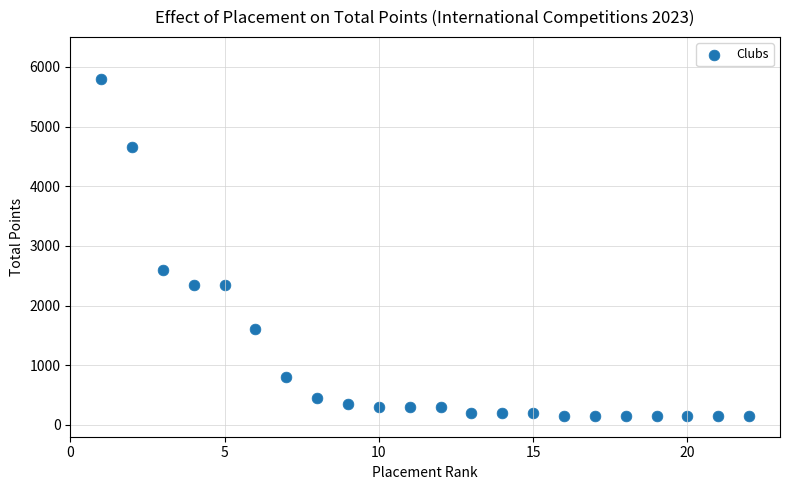

What Y value in the scatter plot is closest to 2975?

2600